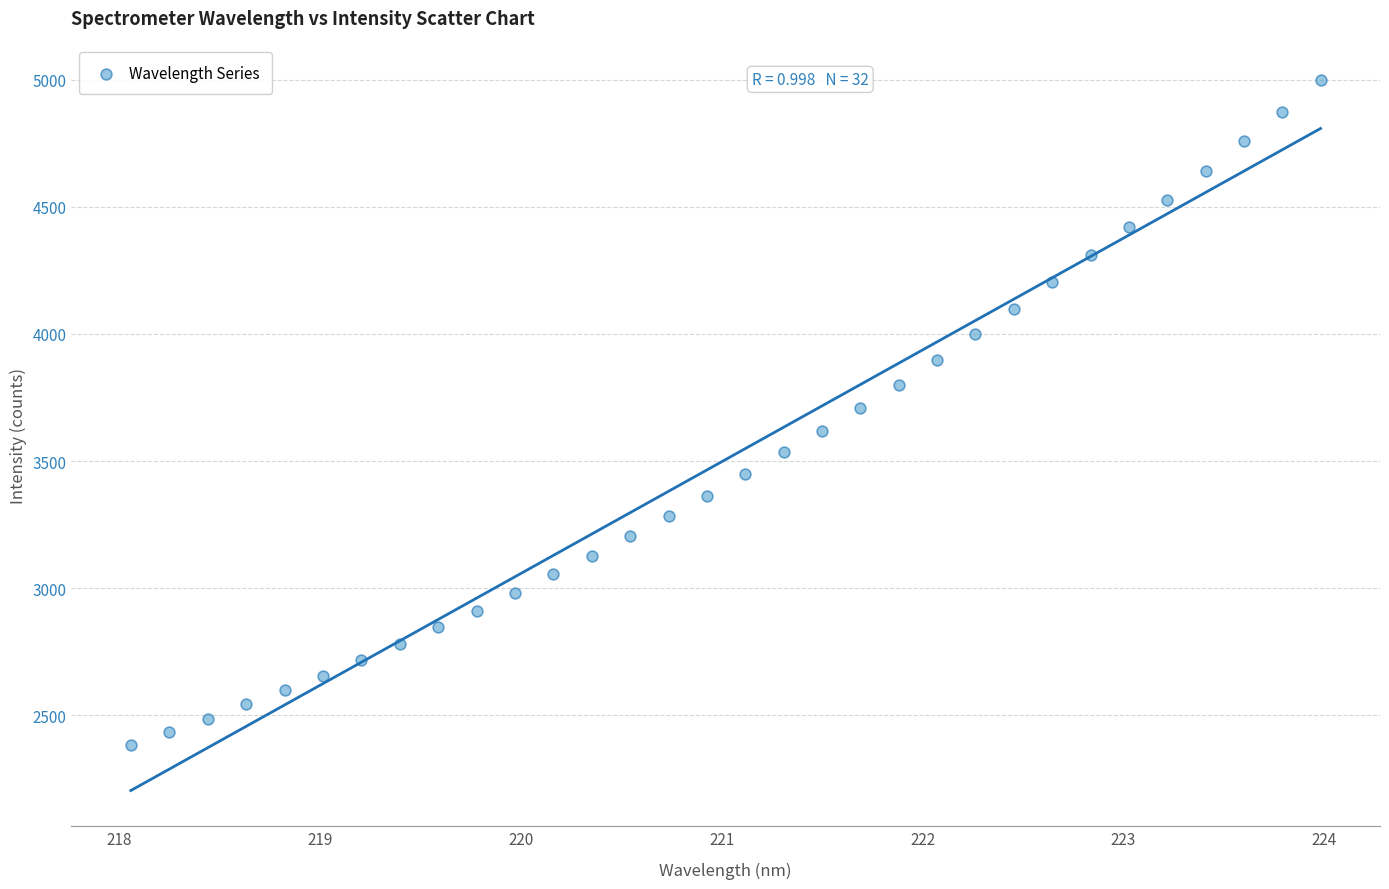

What is the range of X values (max minus min)?

5.9